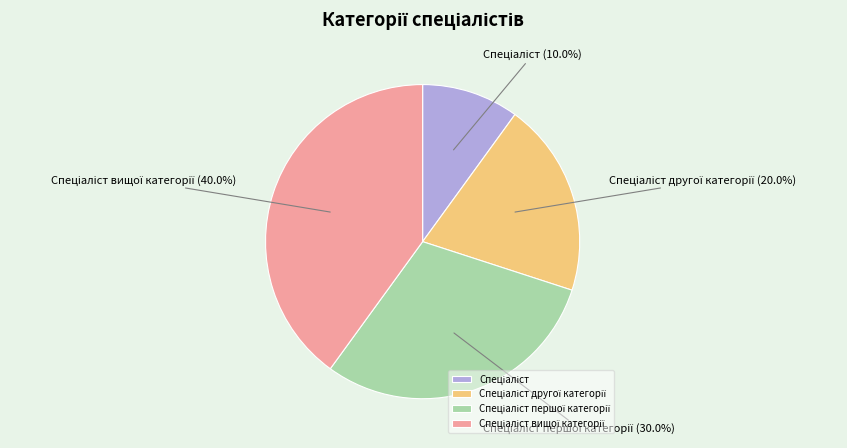

Does any single category account for the majority?

No